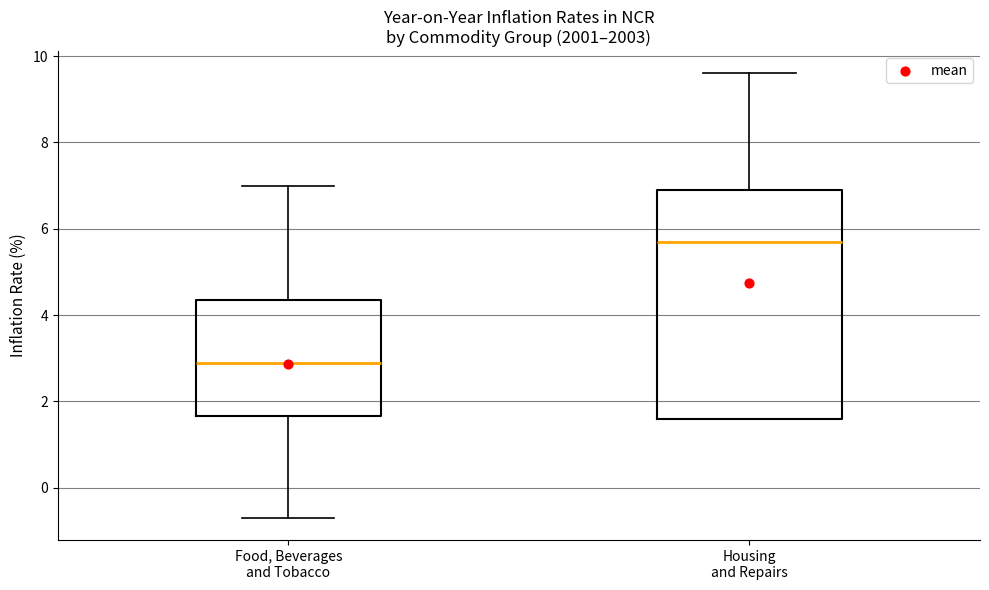

Reading left to right, read every box against the y-axis: the position of its median line, the range the box covers, and the ends of its whiskers. The values are not printed on the chart, so give them approximately, as read against the axis.

Food, Beverages and Tobacco: median 3.0, box 1.6 to 4.4, whiskers -0.6 to 7.0
Housing and Repairs: median 5.8, box 1.6 to 7.0, whiskers 1.6 to 9.6